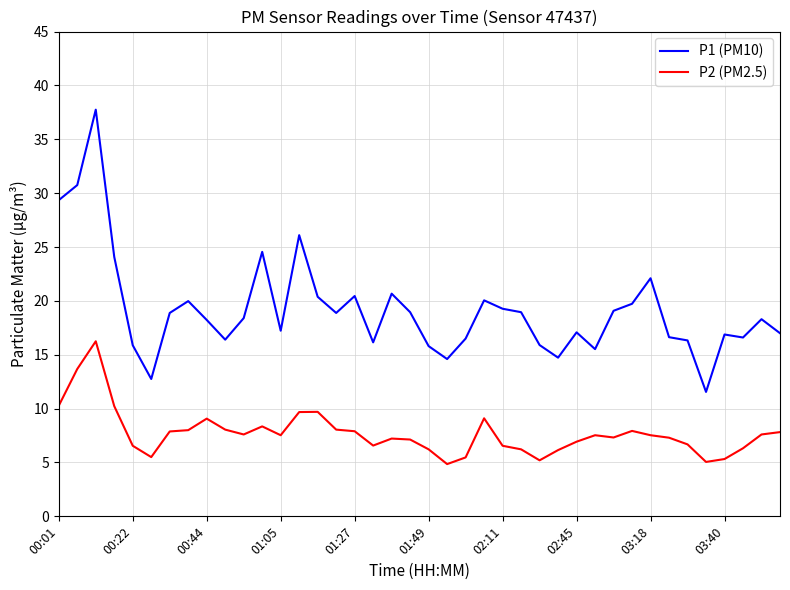

Rank the series by their average value, from highest to lowest.

P1 (PM10), P2 (PM2.5)